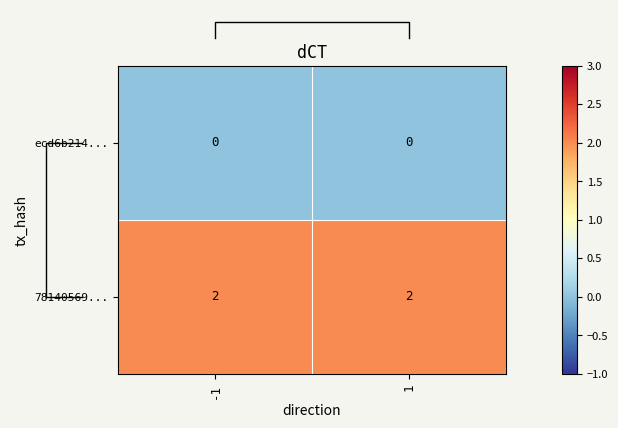

How many distinct data groups are displayed?

2